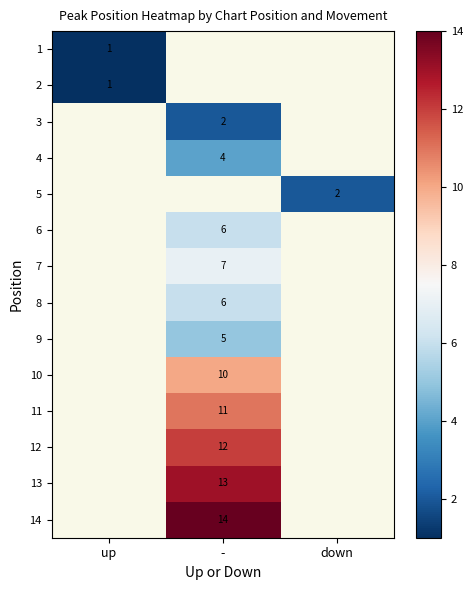

The value of 11 at - is 11. True or false?

True